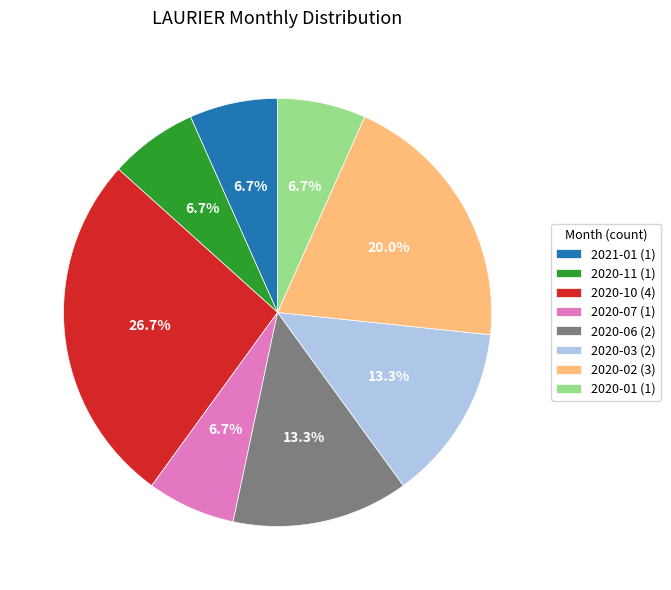

What is the largest slice in the pie chart?

2020-10 (4)